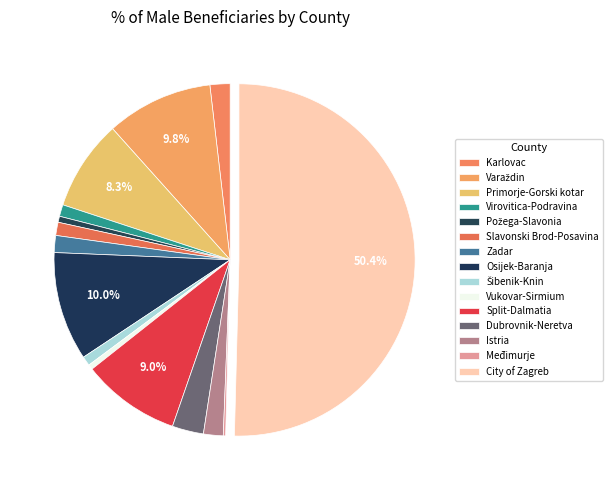

How many segments does this pie chart have?

15